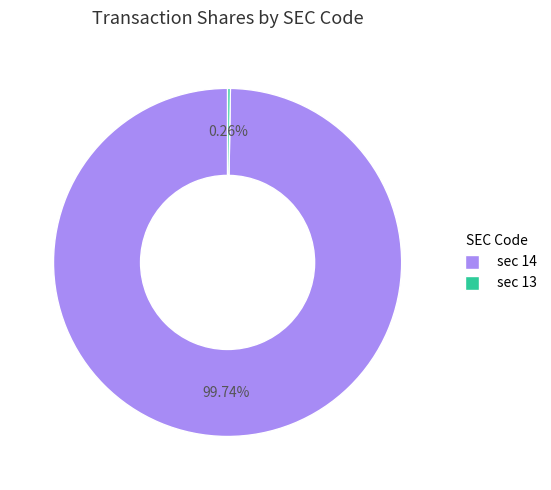

Does any single category account for the majority?

Yes